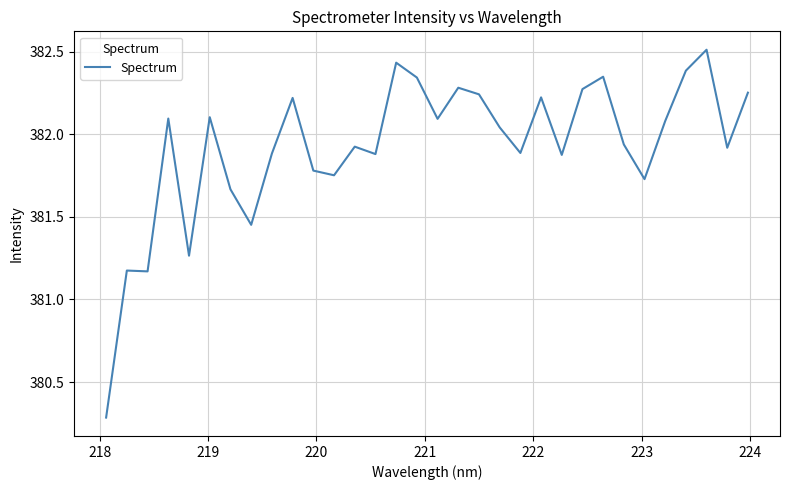

What is the greatest value displayed?

382.5